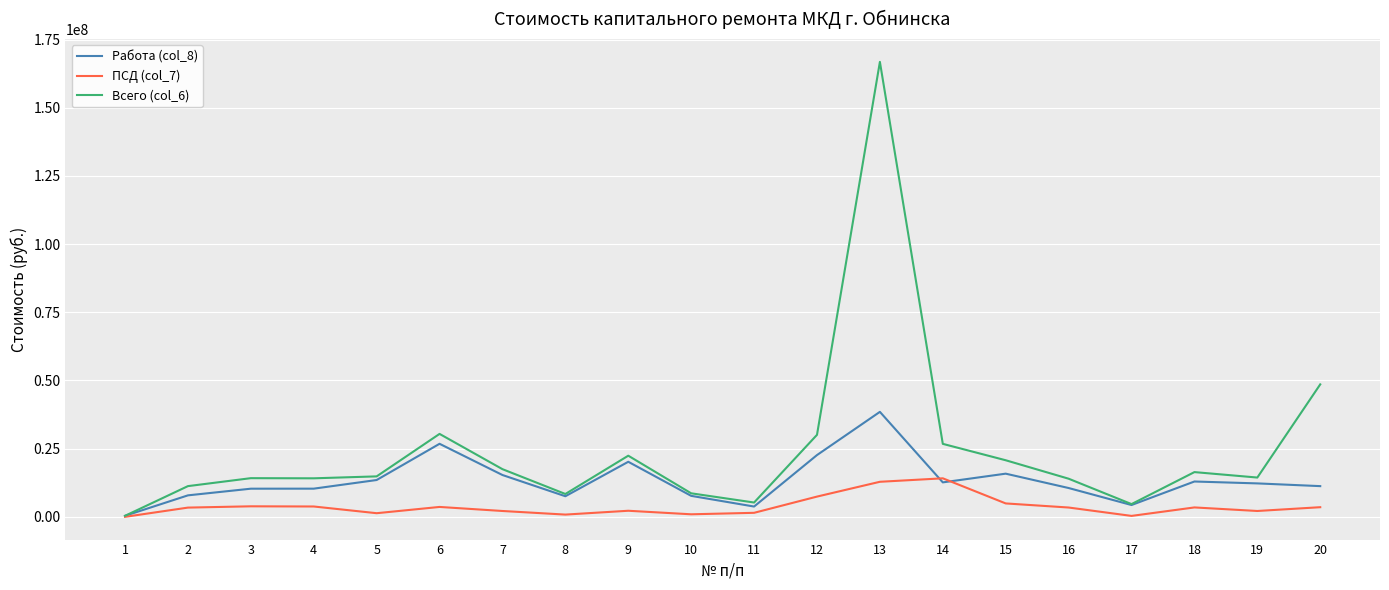

How many lines are shown in the chart?

3